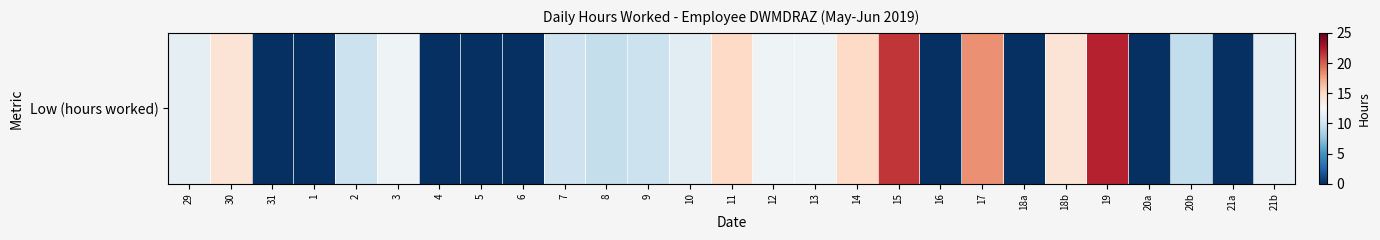

The value at 16 is 0.0. True or false?

True